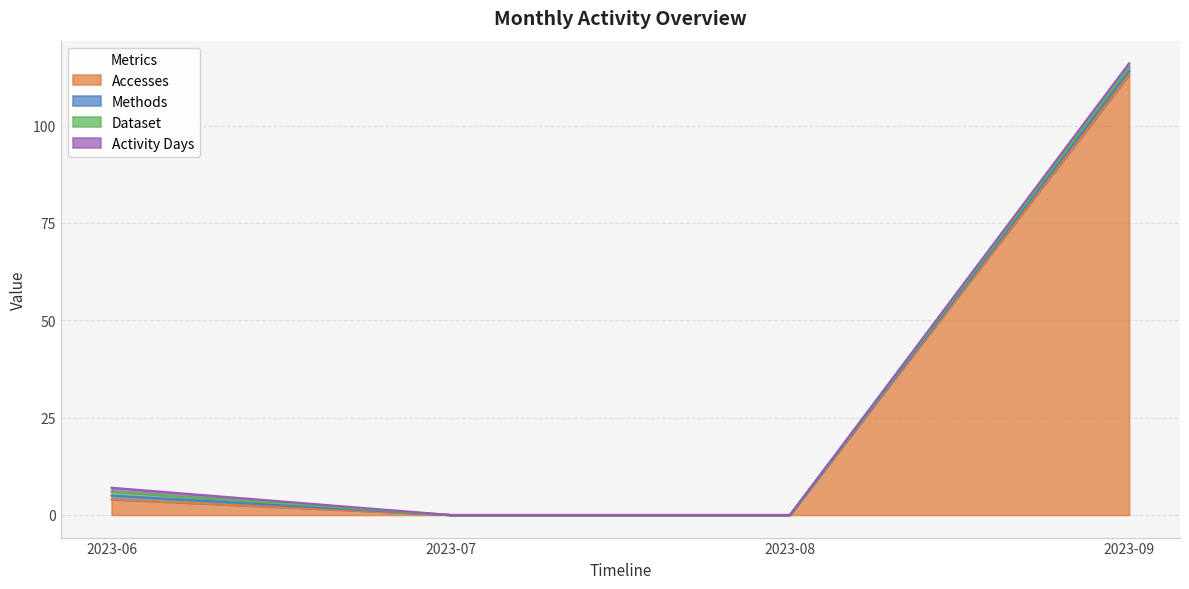

What are all the series names shown in the legend?

Accesses, Methods, Dataset, Activity Days